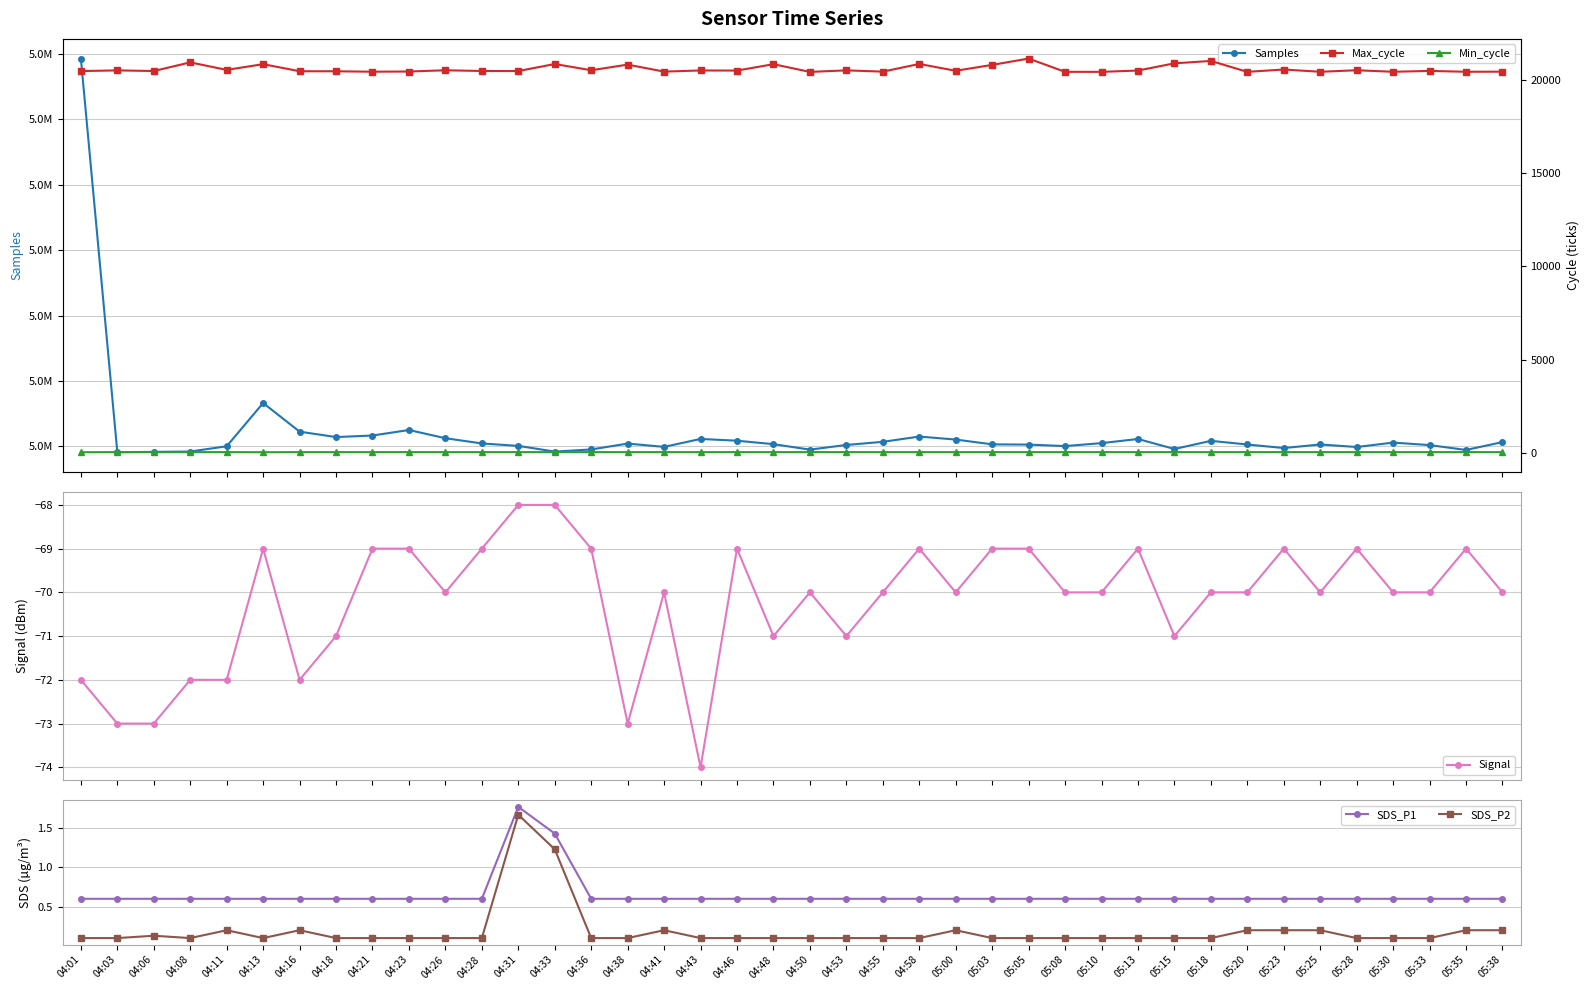

What is the average value of the Signal series?

-70.2